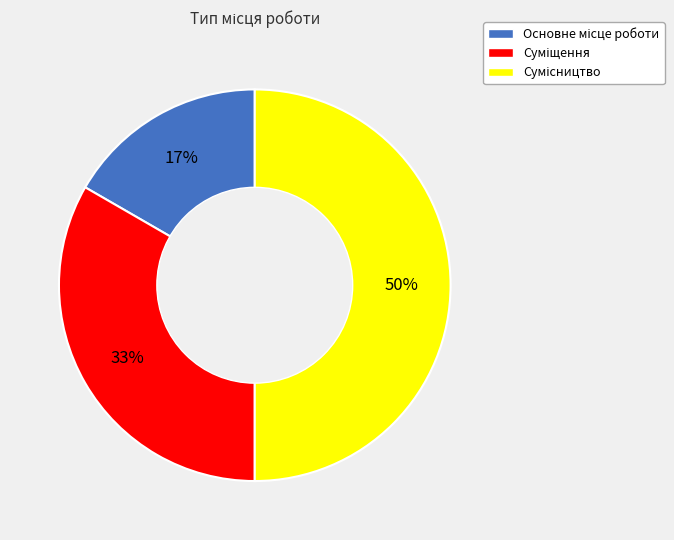

Count the number of slices in the pie.

3